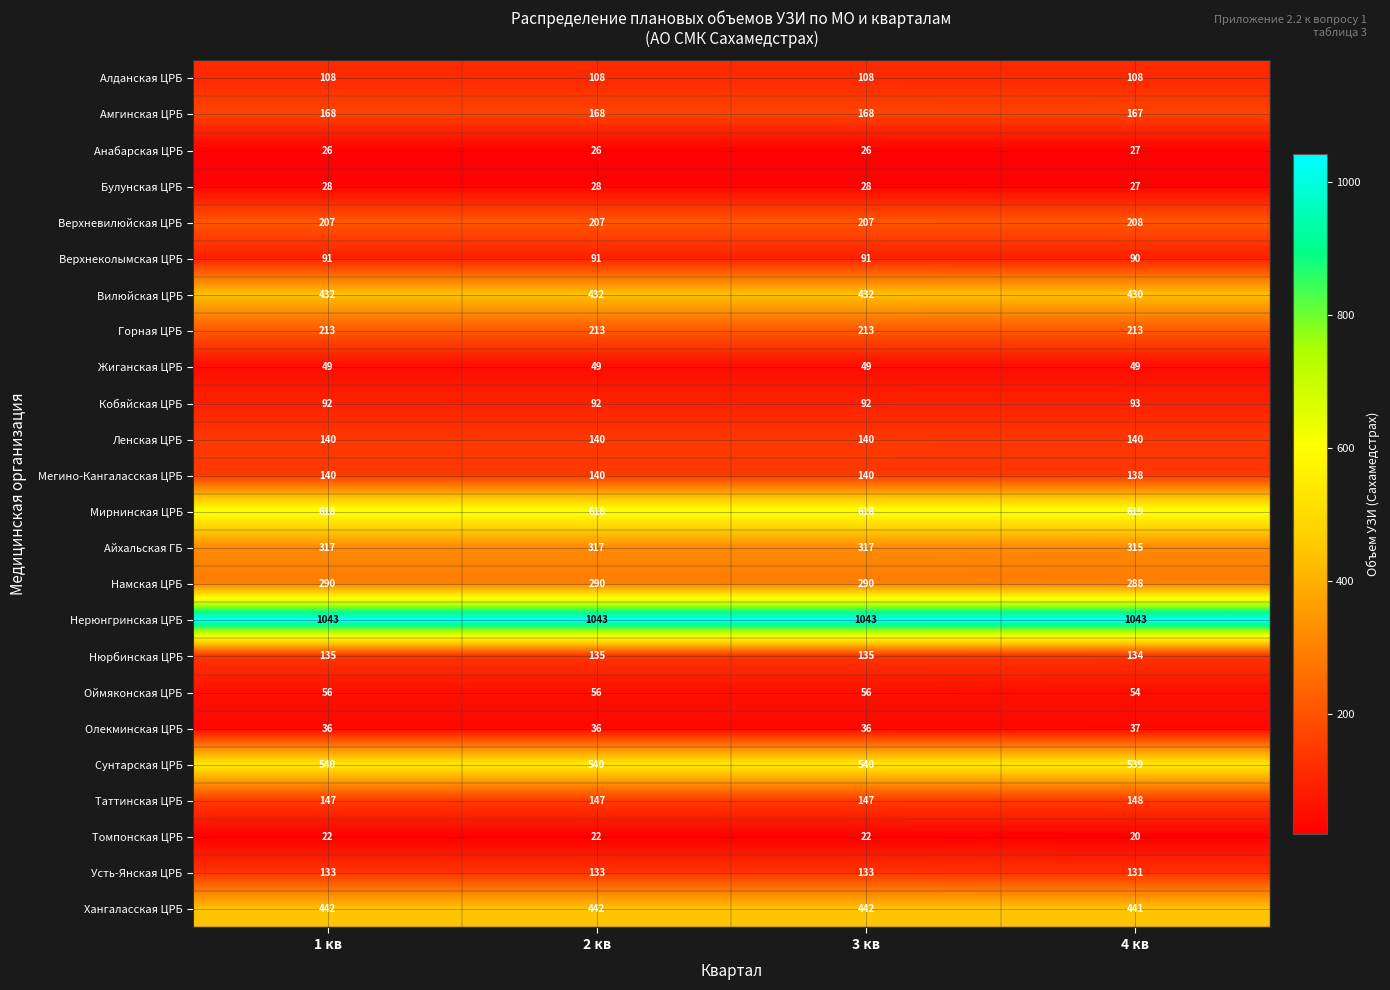

How many Таттинская ЦРБ values are between 147 and 148?

4